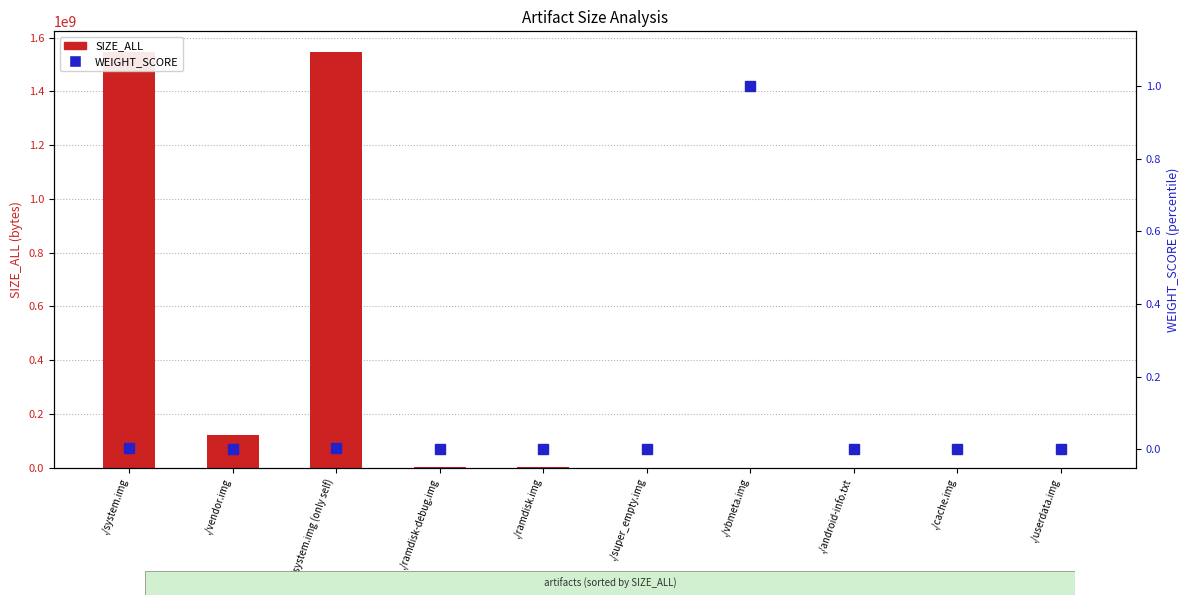

What is the highest value of the SIZE_ALL series?

1546184530.0